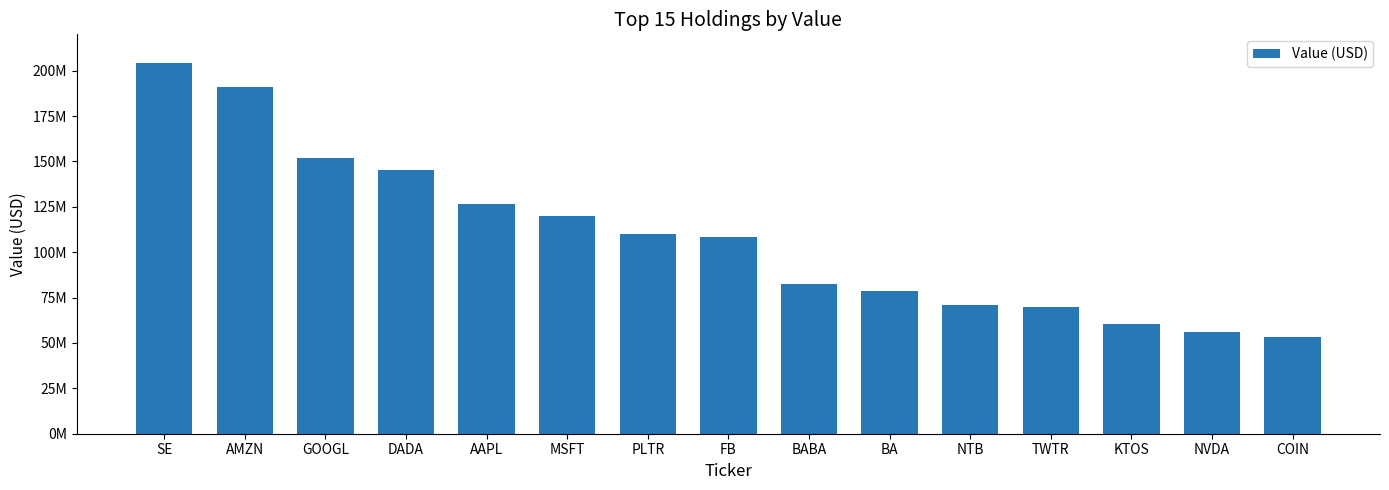

Reading left to right, list all the values displayed in this chart.

204433000	191187000	152130000	145273000	126795000	119847000	109990000	108554000	82577000	78628000	71151000	70071000	60407000	55792000	53547000